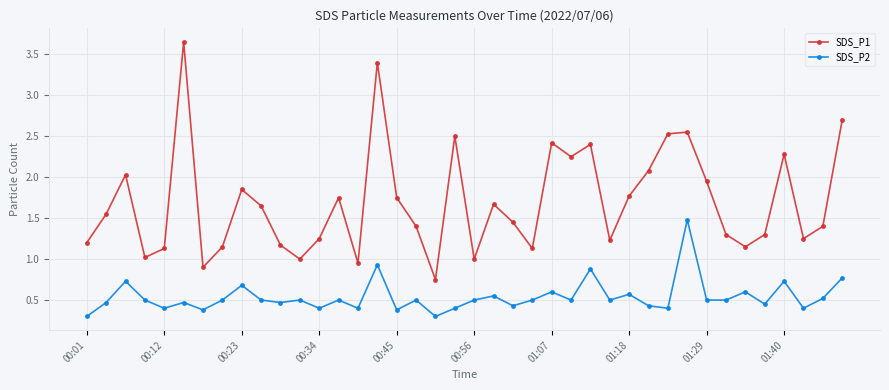

What is the sum of all SDS_P2 values?

21.5